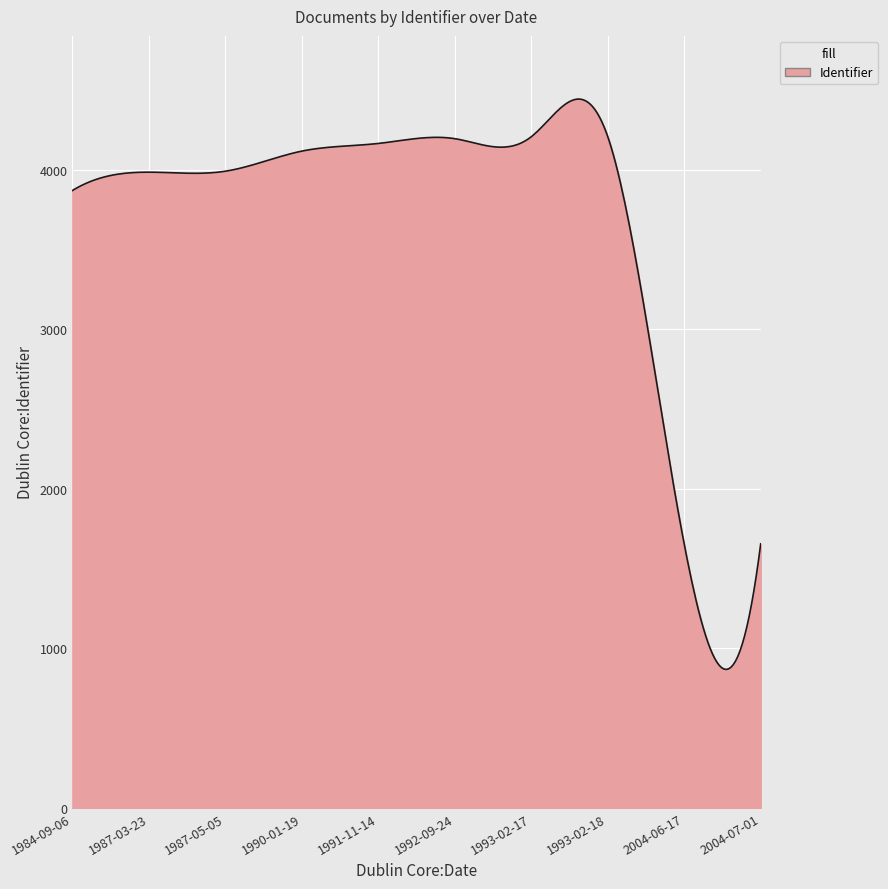

What is the difference between the maximum and minimum values?

3575.6